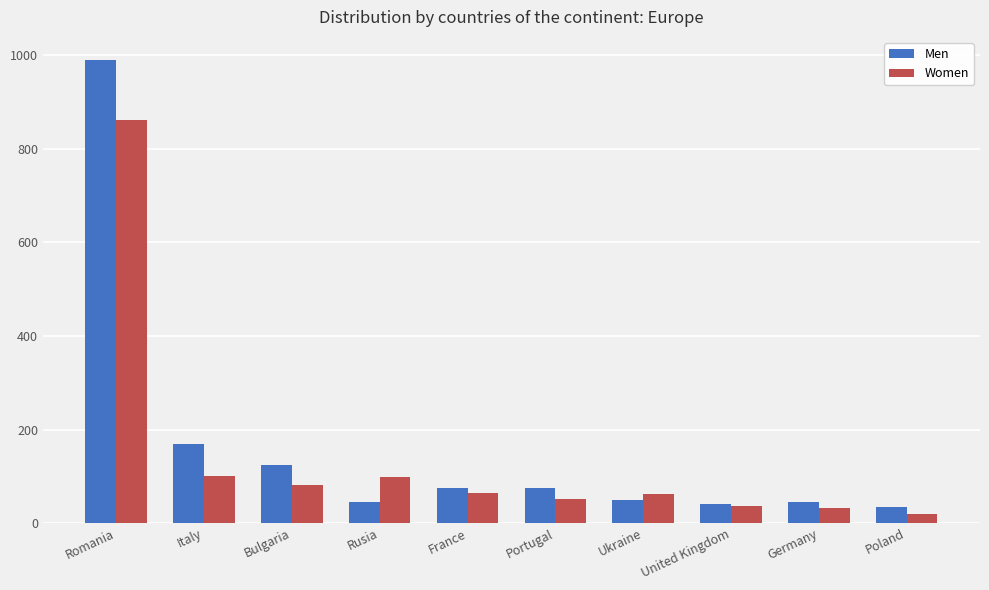

How many data points in Women are less than 65?

5